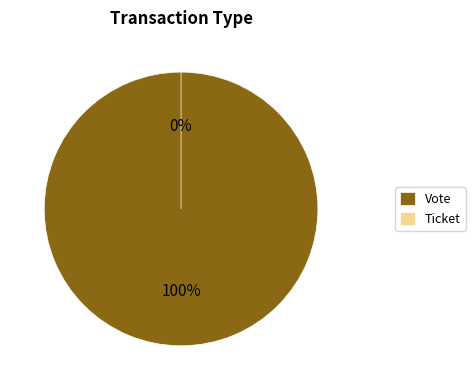

How many slices are in this pie chart?

2